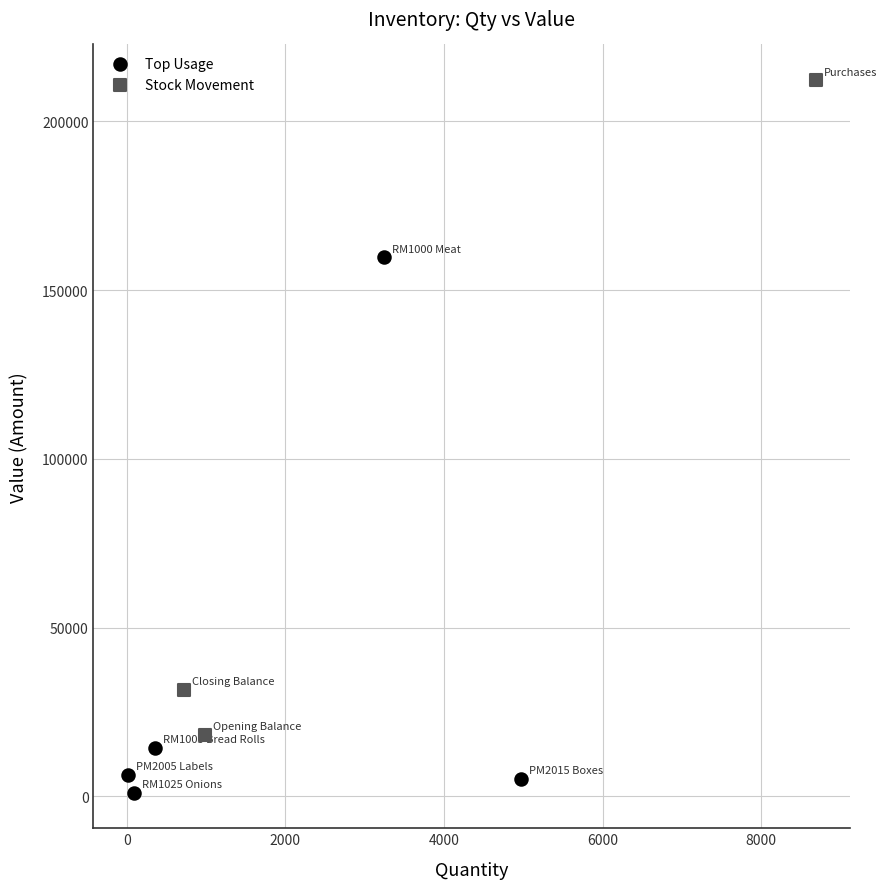

Which series reaches the maximum Y coordinate?

Stock Movement